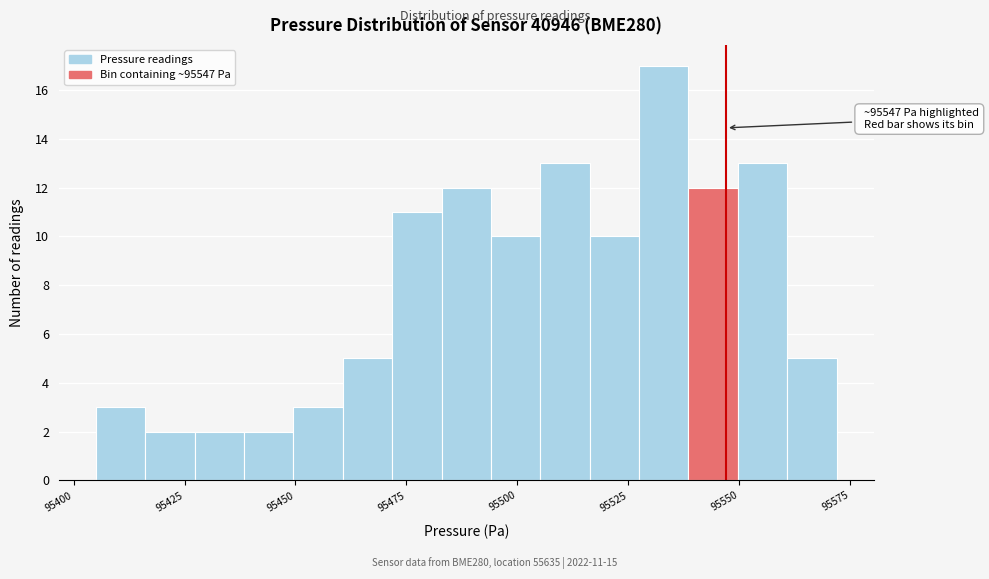

Around what value on the x-axis is the tallest bar? Give the approximate position of its centre, as read against the axis.

95535